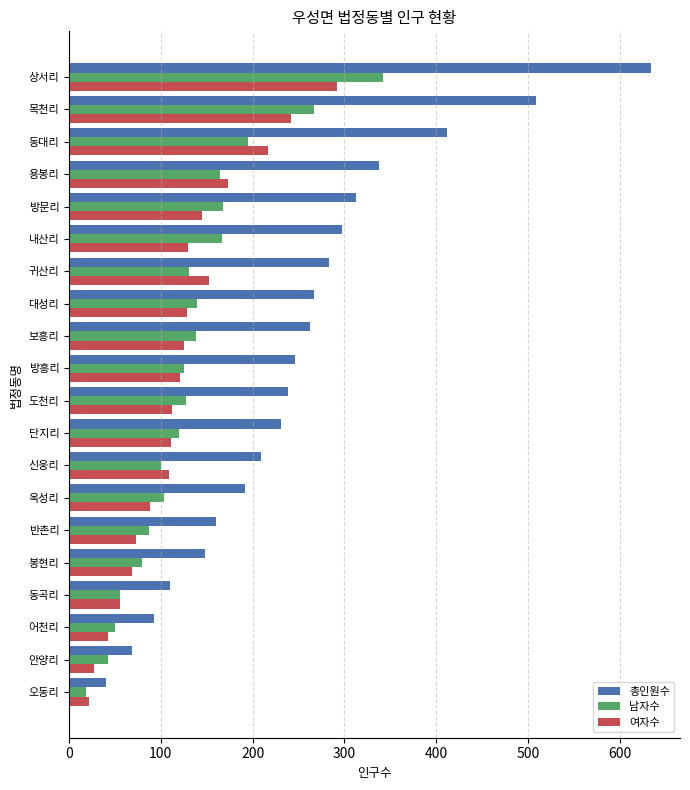

Is the value of 여자수 at 방흥리 greater than the value of 남자수 at 신웅리?

Yes